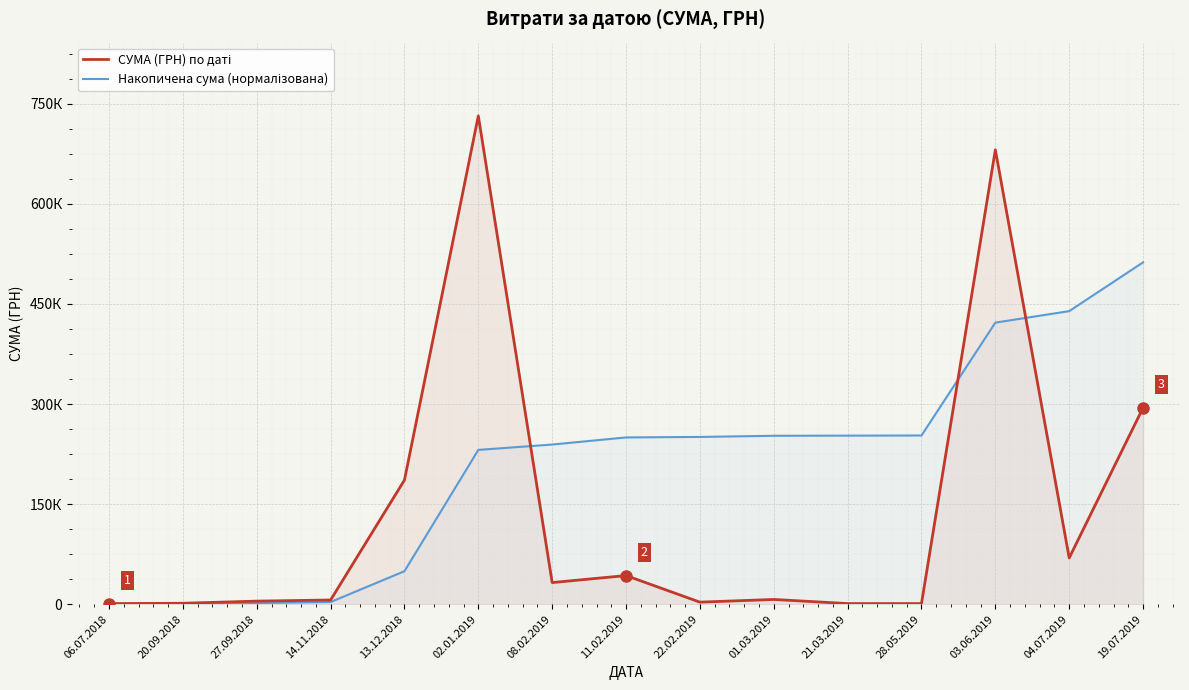

How many values in the Накопичена сума (нормалізована) series exceed 249913?

8